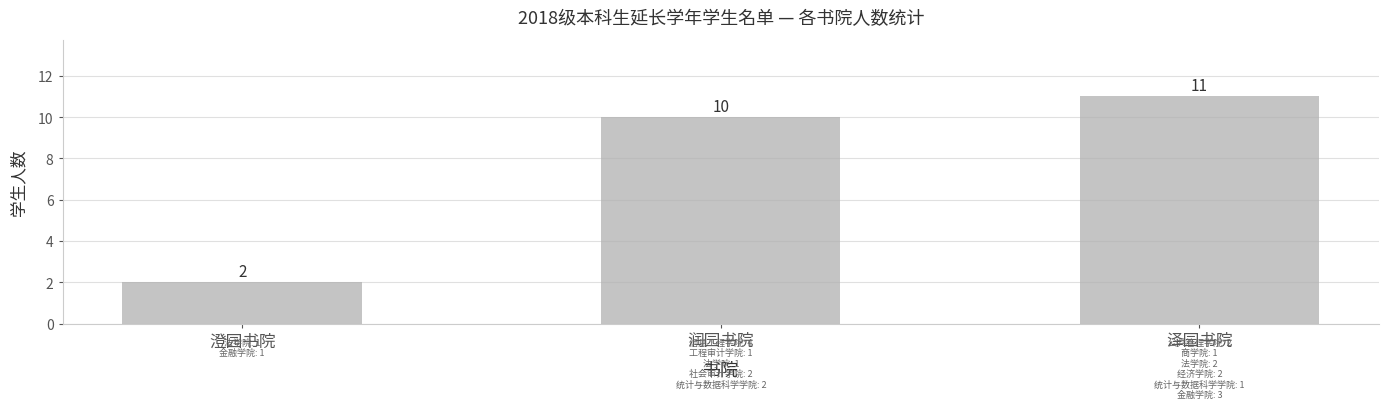

How many values are between 2 and 11?

3